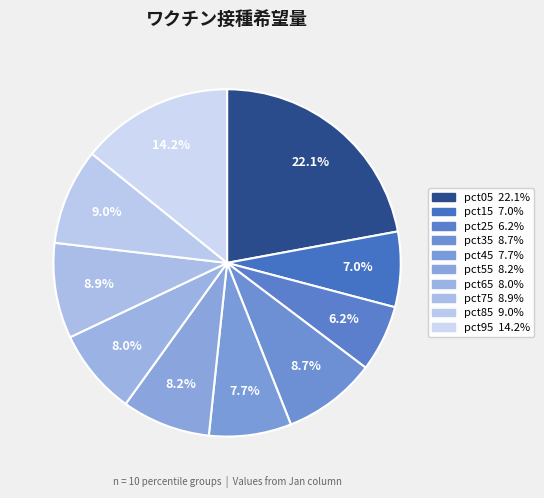

Rank the categories by value from highest to lowest.

pct05, pct95, pct85, pct75, pct35, pct55, pct65, pct45, pct15, pct25